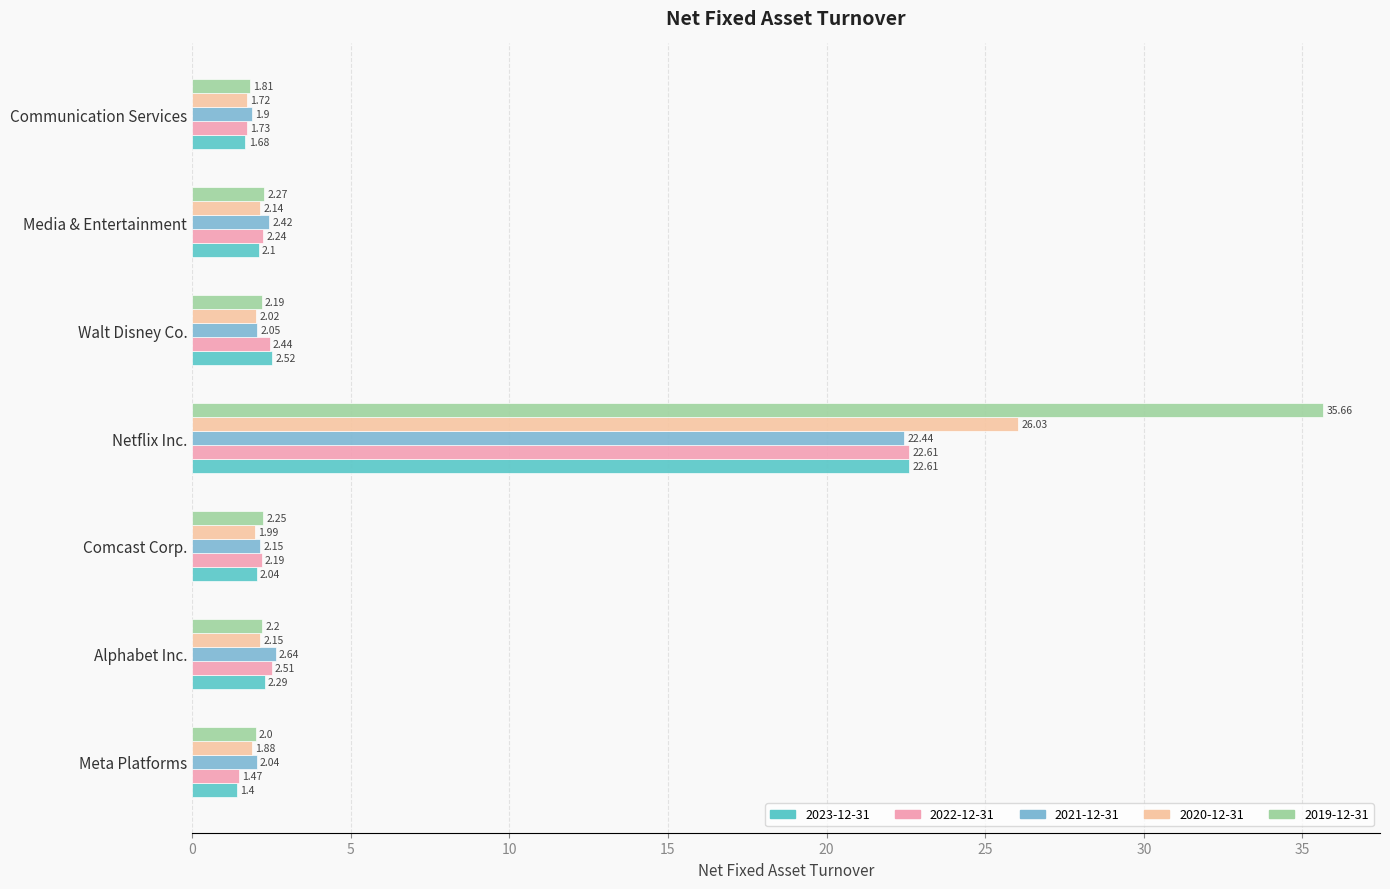

Which series has the widest spread of values?

2019-12-31